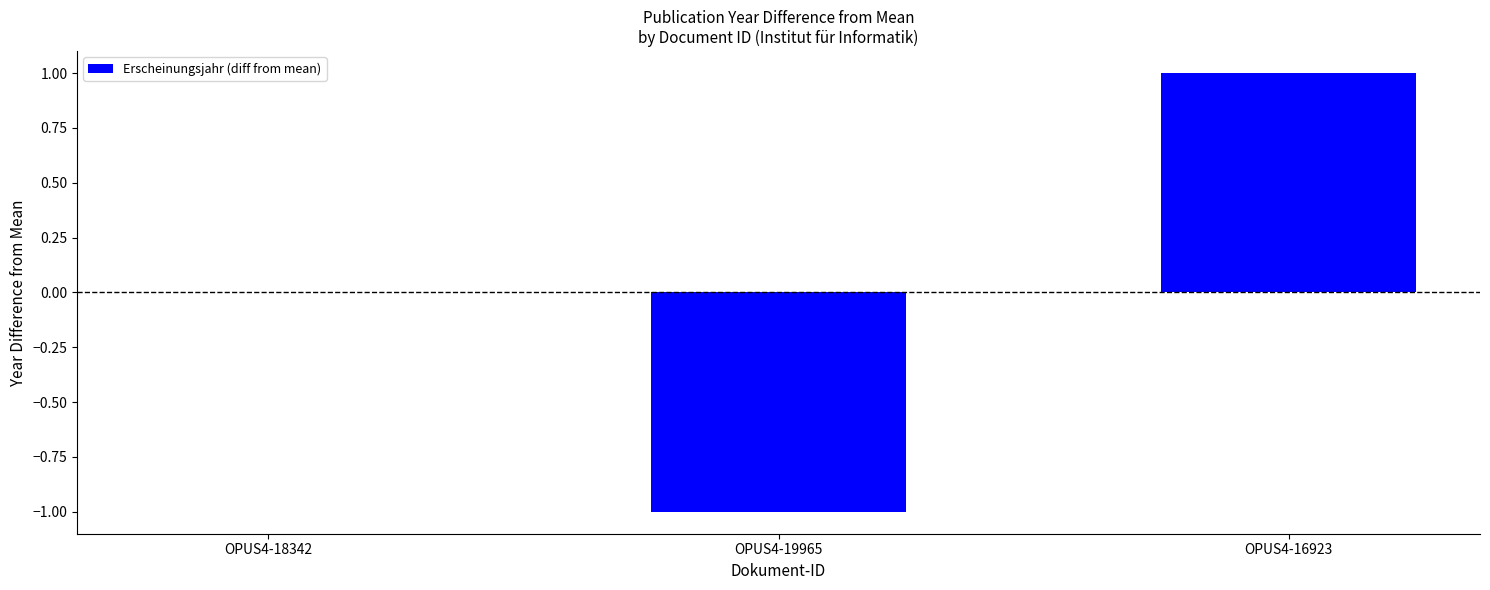

What is the change in value from OPUS4-18342 to OPUS4-19965?

-1